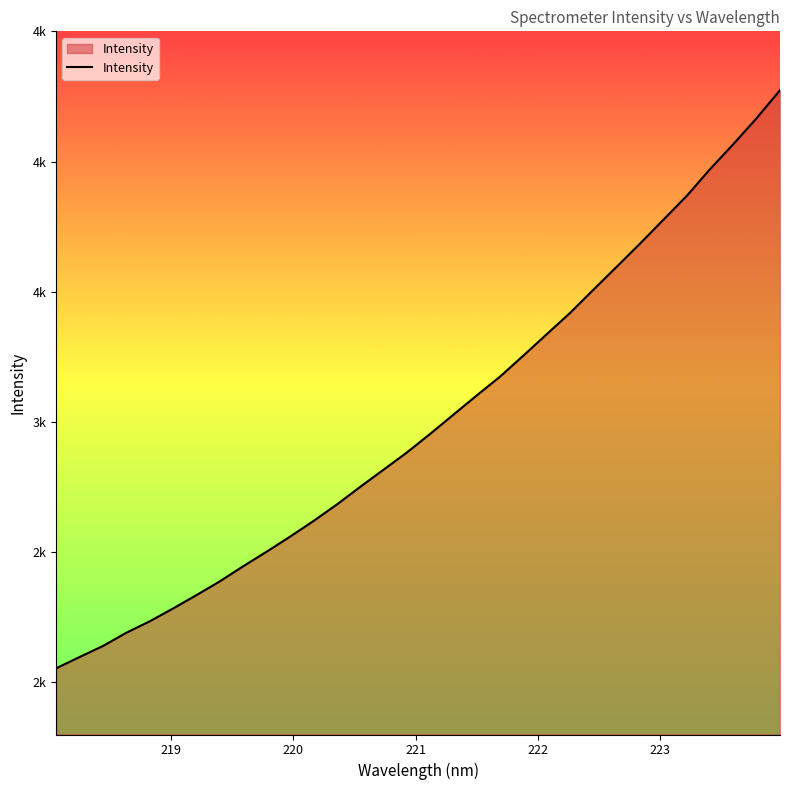

What is the minimum value shown in the chart?

2054.2